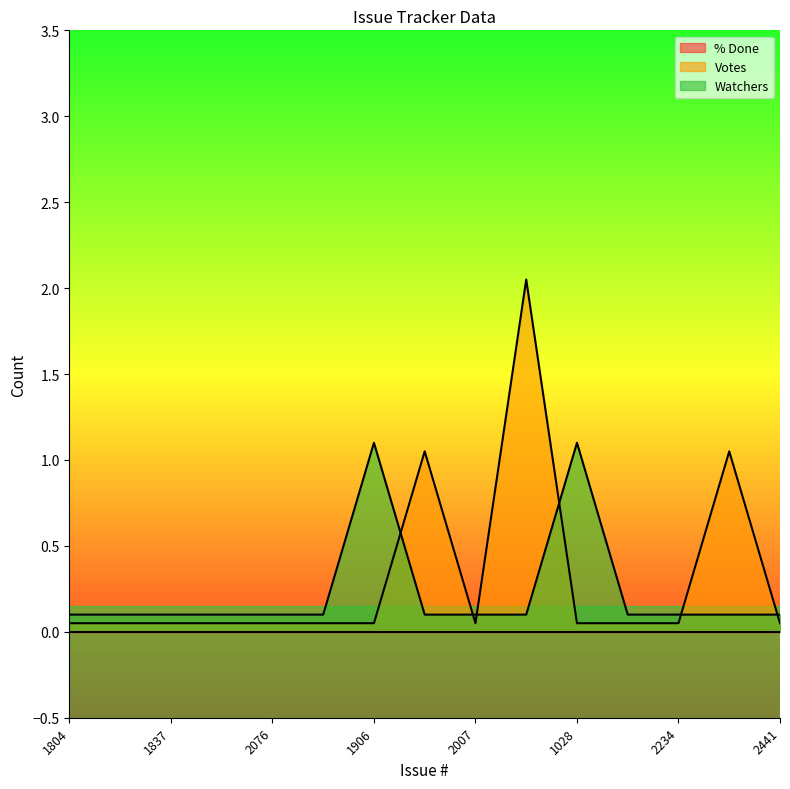

What is the sum of the Votes values at 2441 and 2007?

0.1